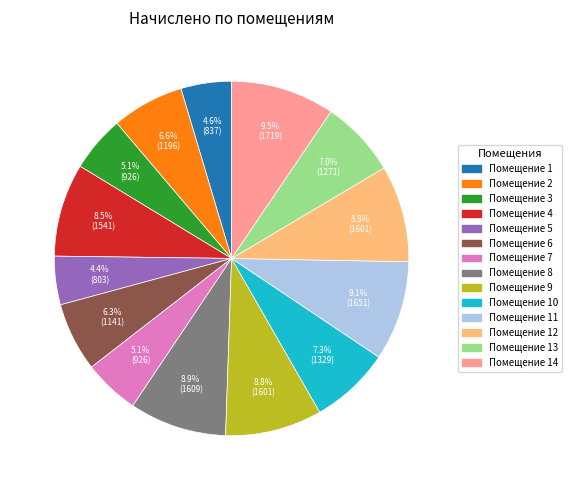

How many slices are in this pie chart?

14